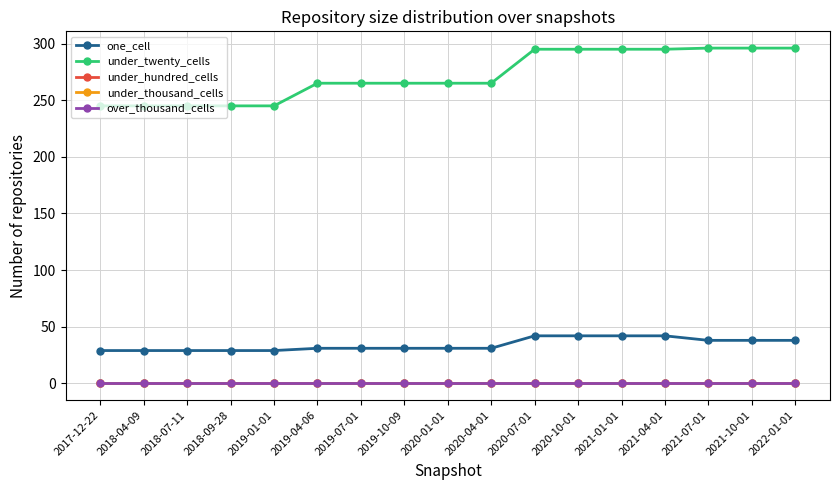

At how many categories does at least one series exceed 197?

17